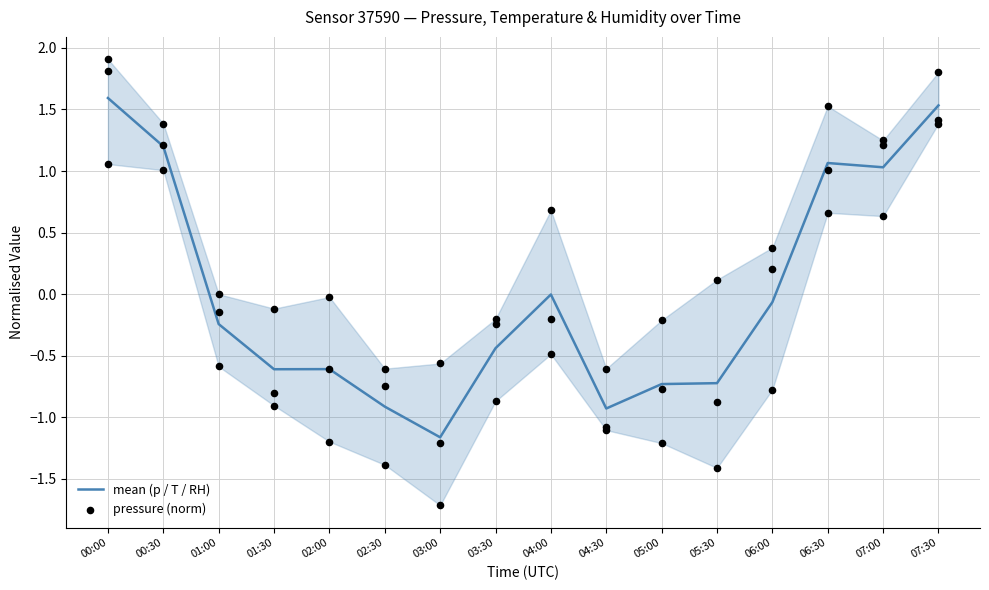

At which category is the sum across all series the highest?

00:00